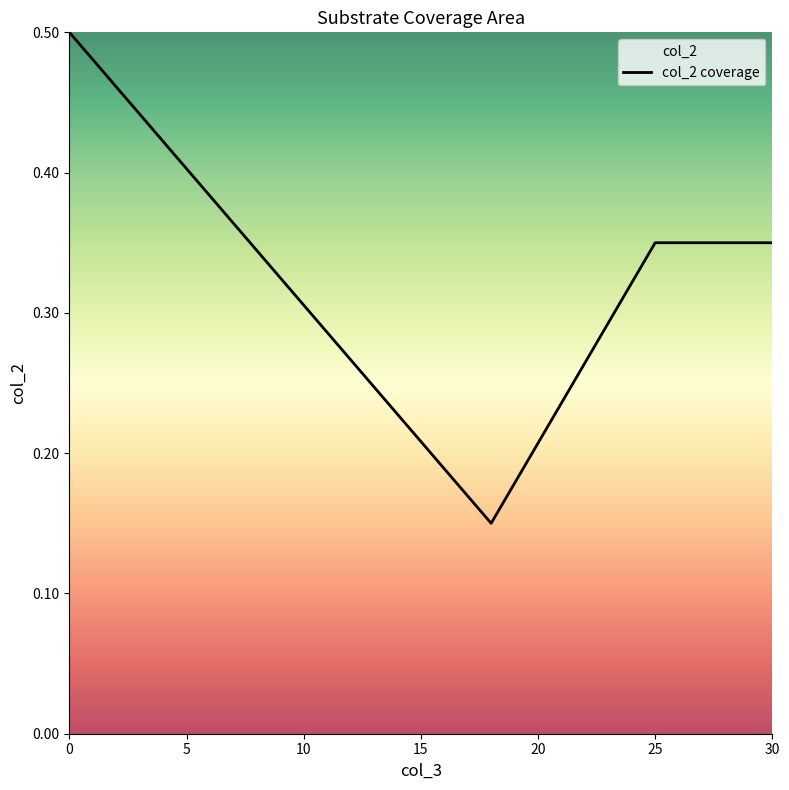

True or false: the data shows 0.5 at 0.

True